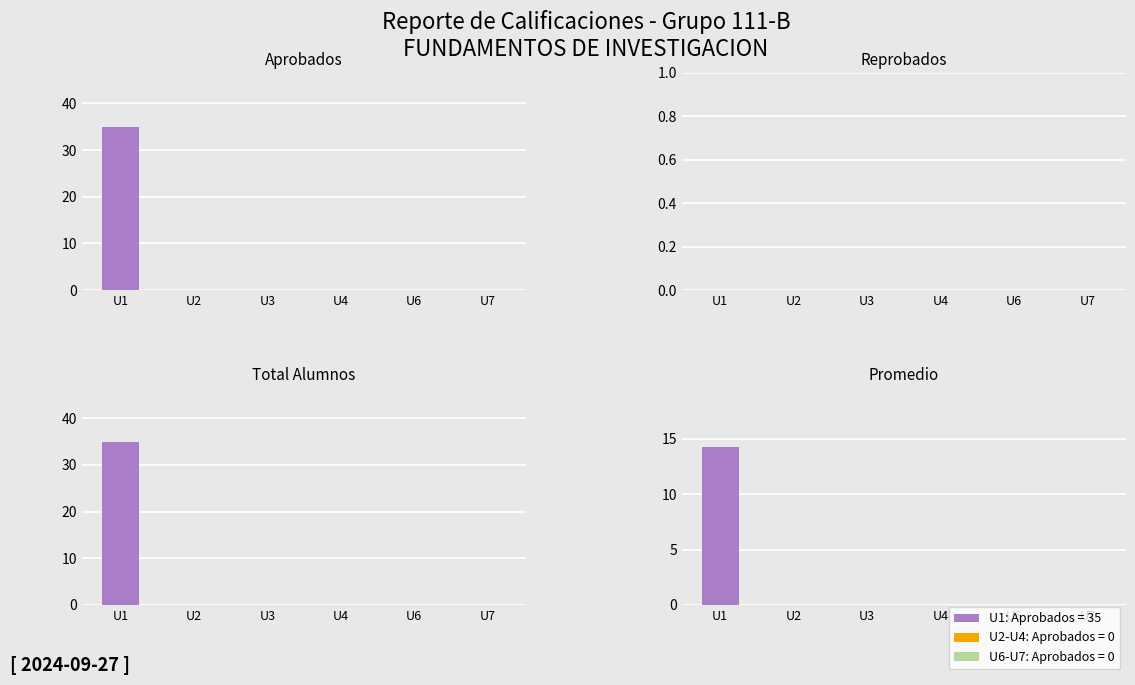

How many groups of bars are there?

6